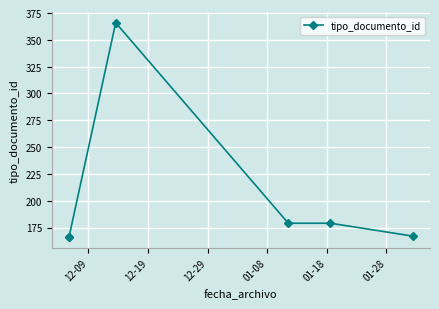

Does the chart display data point markers on the line(s)?

Yes